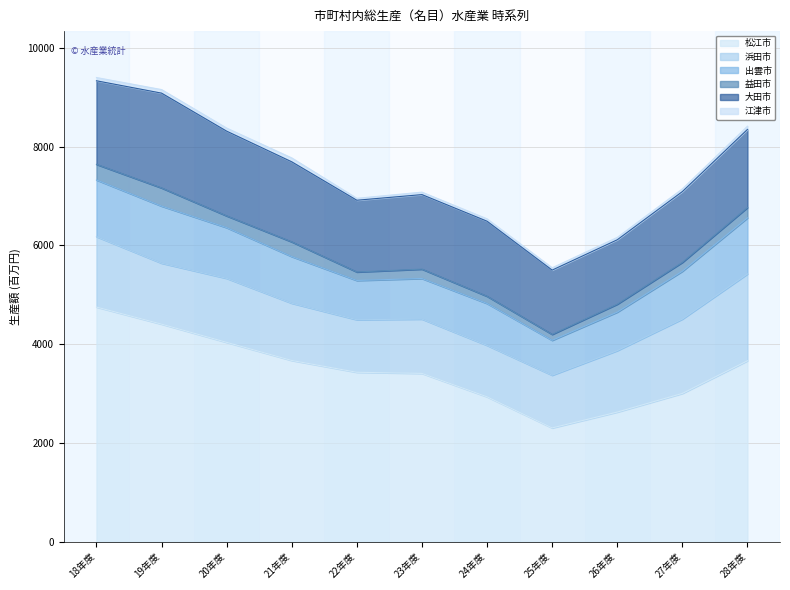

What is the value of the 江津市 point at the 7th from the left?

48